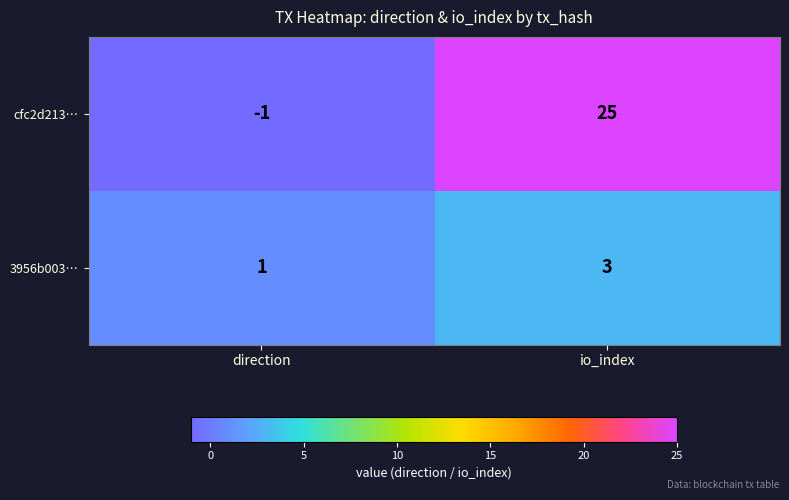

What is the sum of the 3956b003… values at direction and io_index?

4